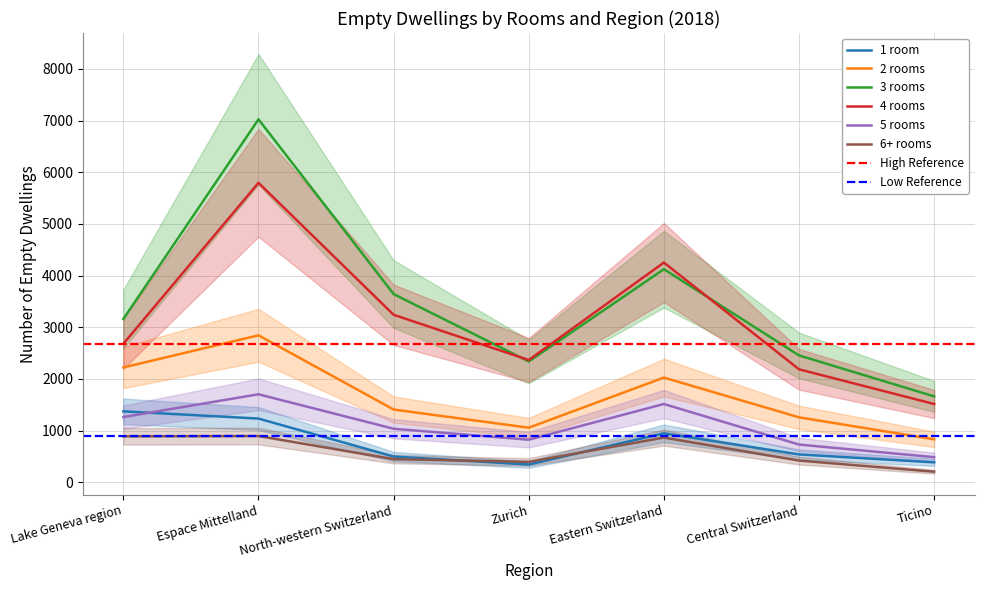

Which category has the lowest value across all series?

Ticino